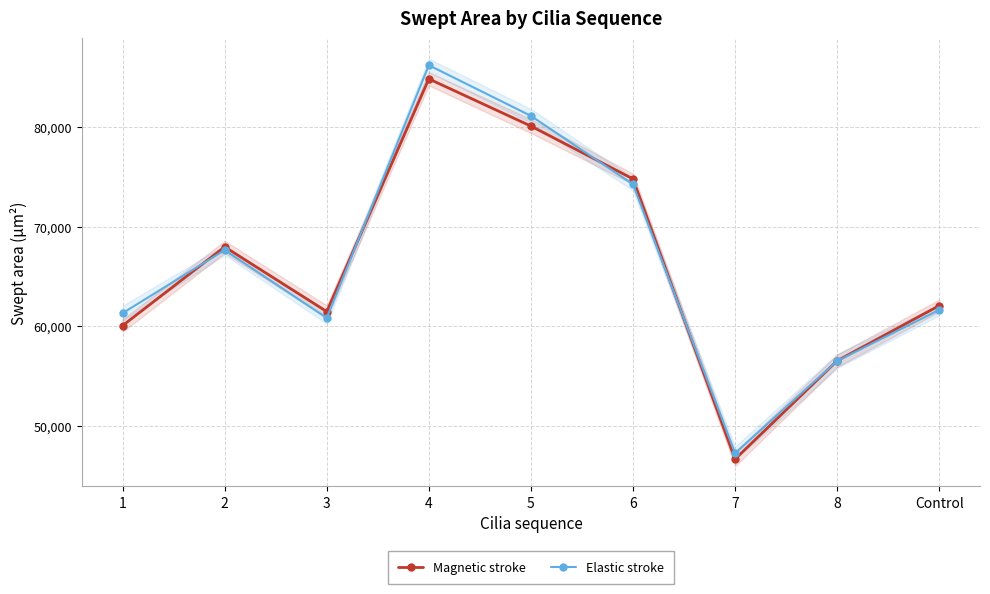

Where is the first local maximum for Magnetic stroke?

2